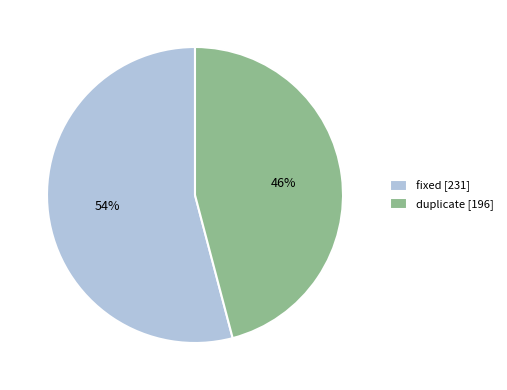

Which slice is the smallest?

duplicate [196]